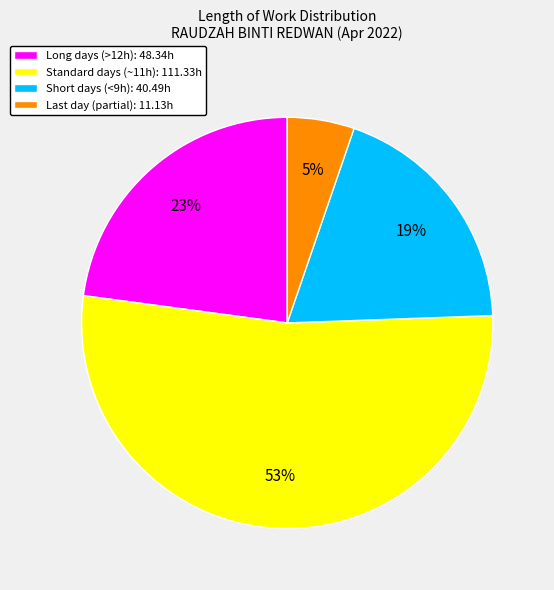

Is it true that Short days (<9h): 40.49h is 19% of the pie?

True